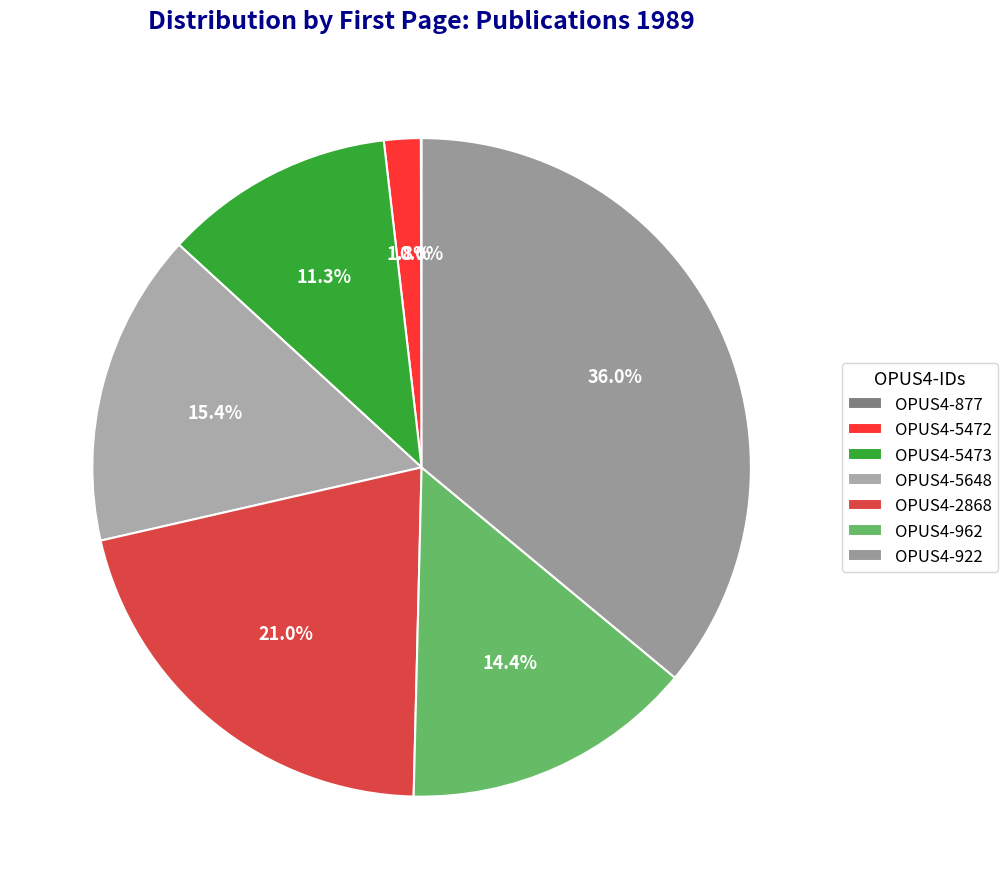

True or false: OPUS4-922 accounts for 22% of the total.

False